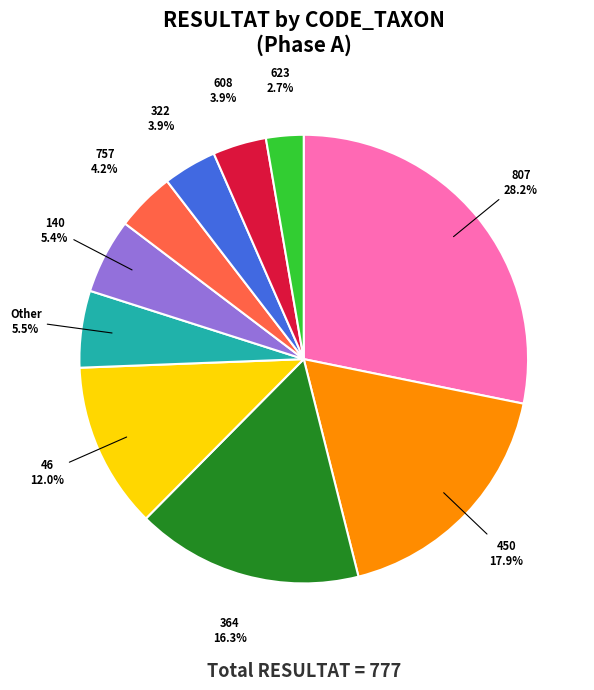

Is the sum of 450 and 322 greater than half?

No